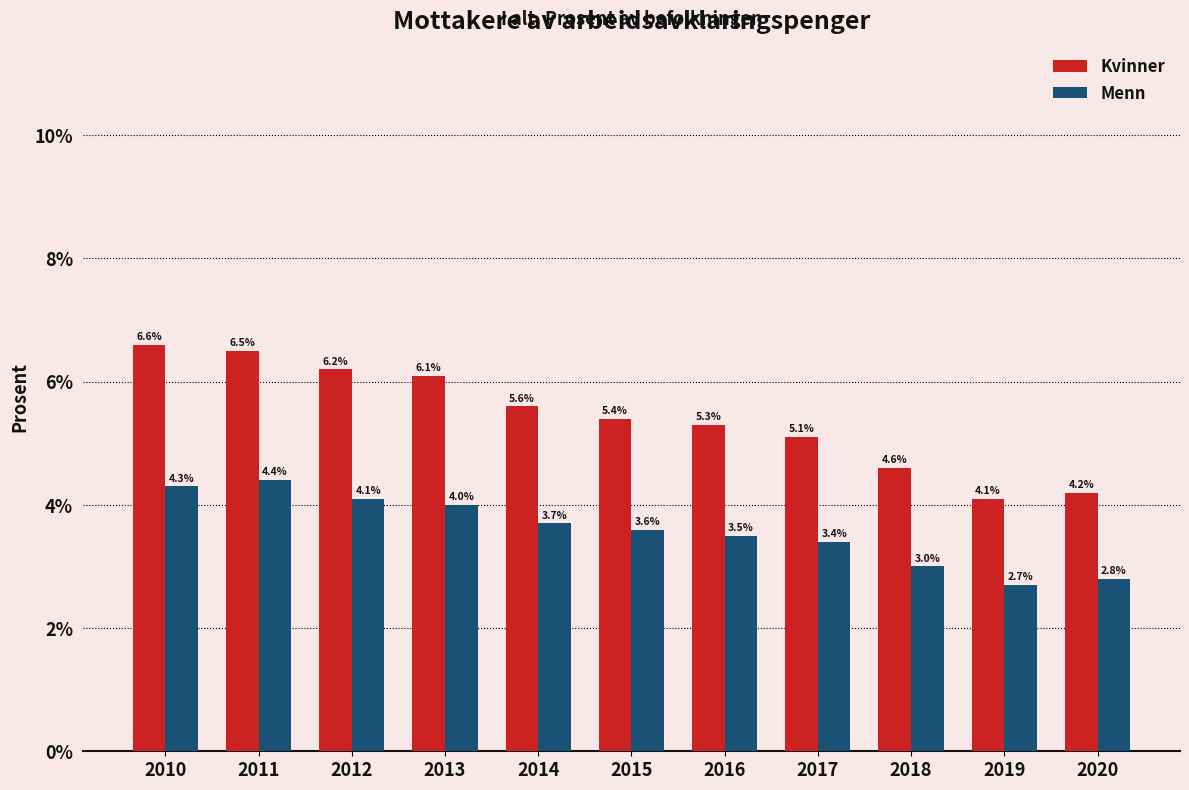

How many categories are shown in the chart?

11